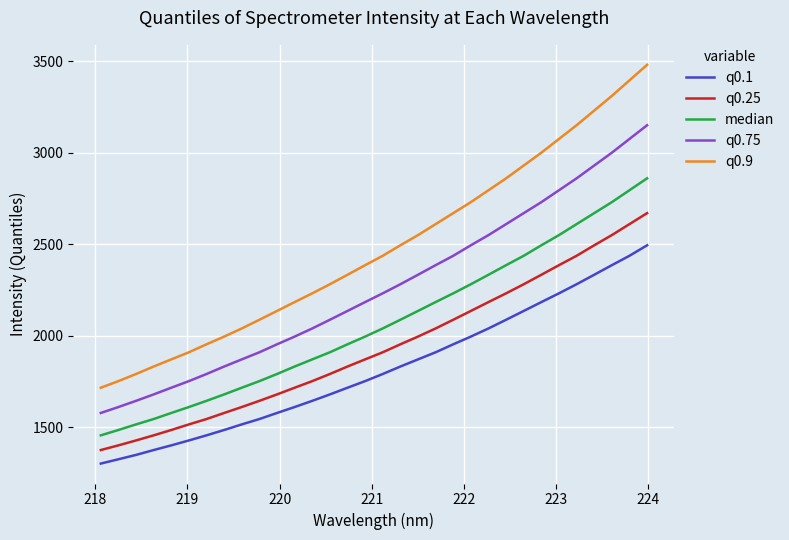

True or false: q0.9 and q0.1 intersect in this chart.

False